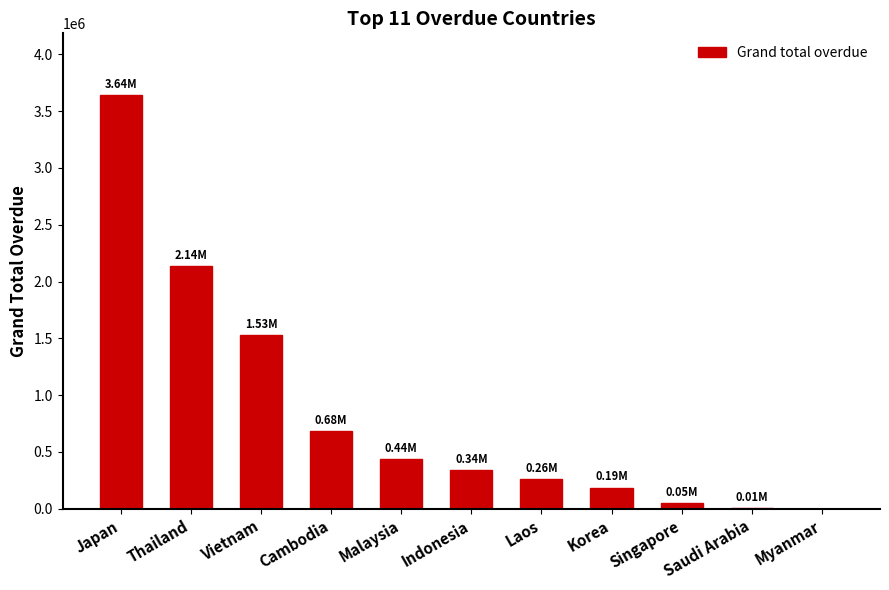

Which category has the highest value across all series?

Japan